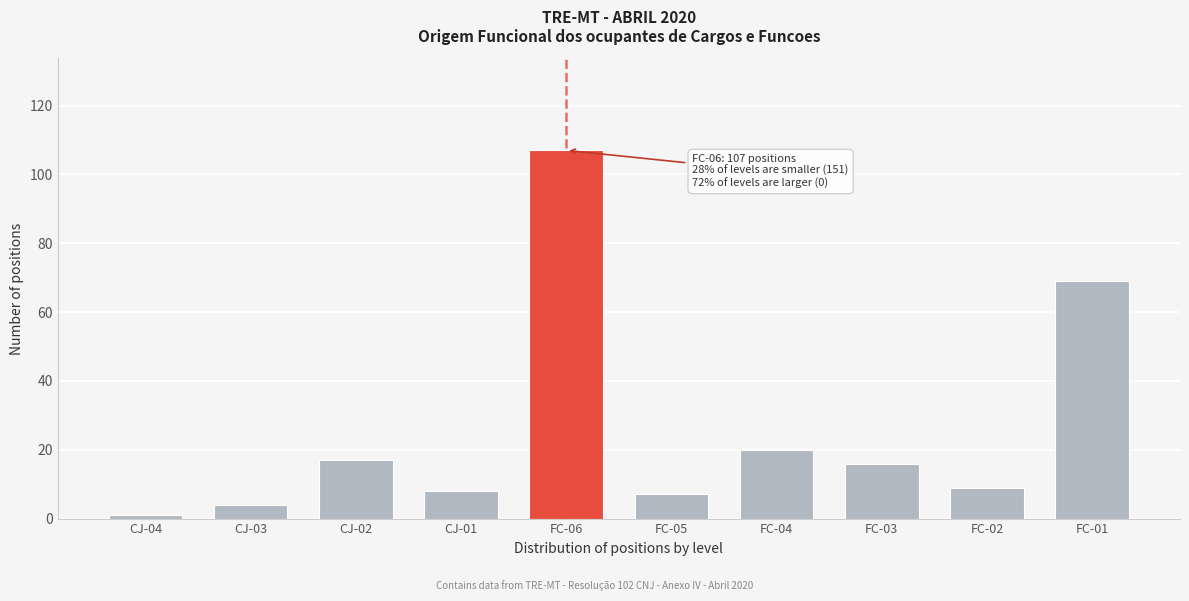

Reading left to right, transcribe all the data shown in this chart.

CJ-04=1	CJ-03=4	CJ-02=17	CJ-01=8	FC-06=107	FC-05=7	FC-04=20	FC-03=16	FC-02=9	FC-01=69